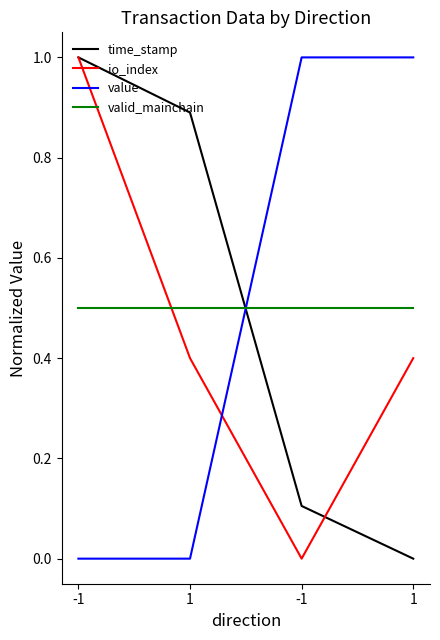

Does the chart display data point markers on the line(s)?

No